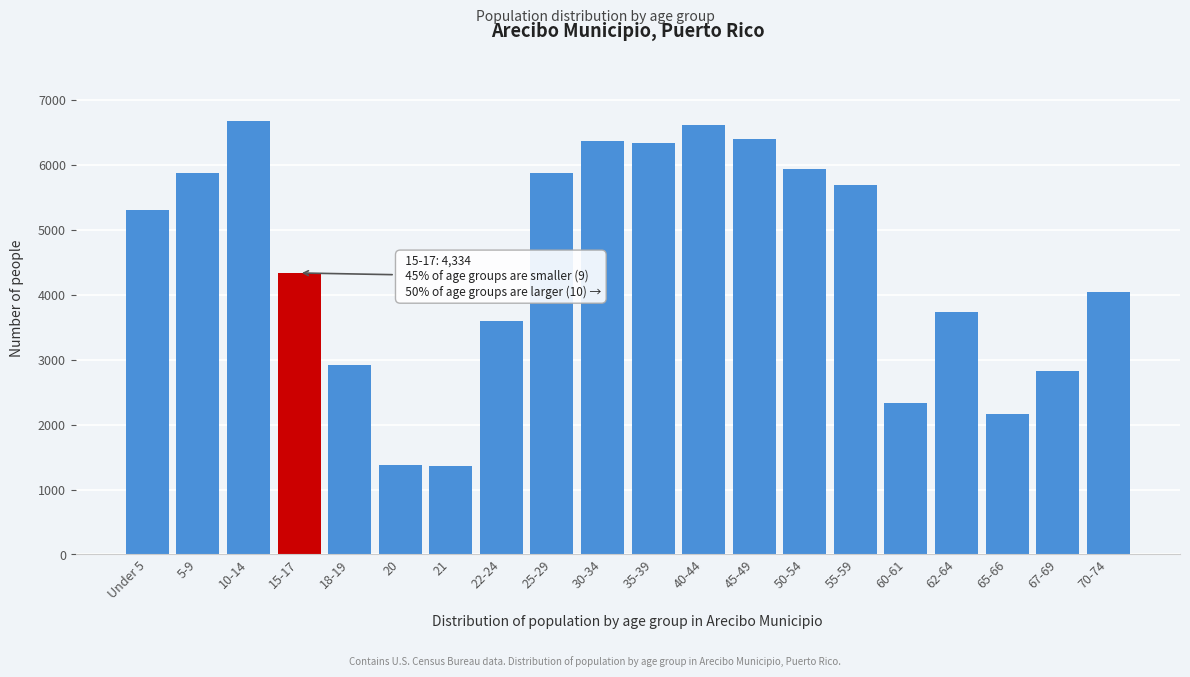

Is it true that the value at 60-61 is 3947?

False